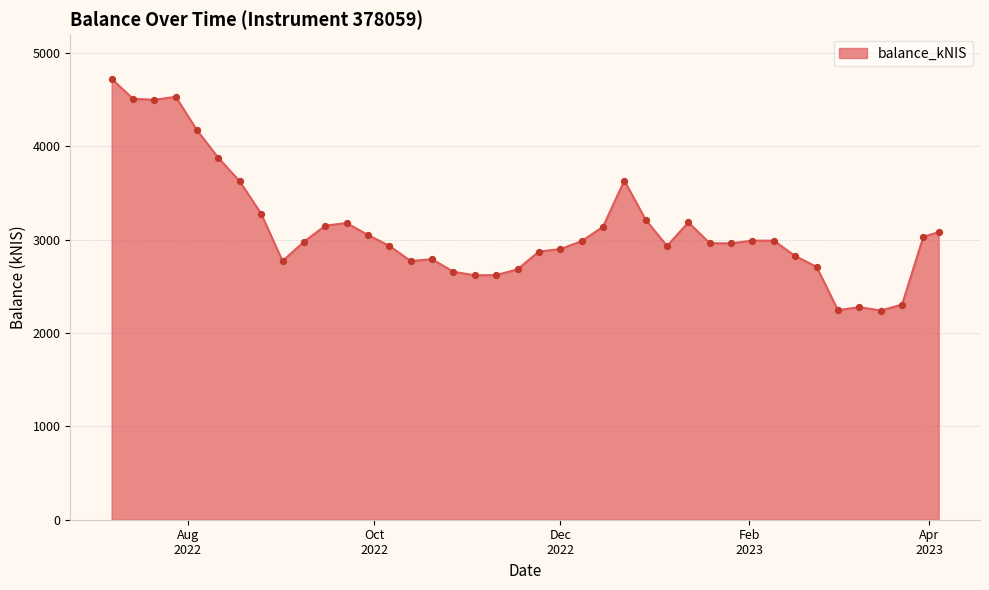

What is the minimum value shown in the chart?

2240.2